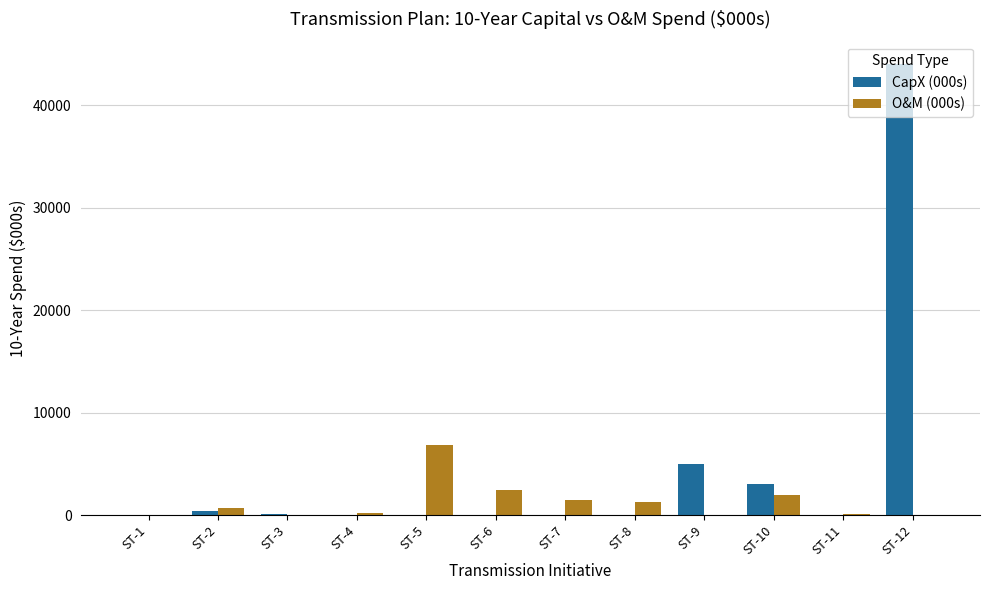

The value of CapX (000s) at ST-5 is 19196.9. True or false?

False